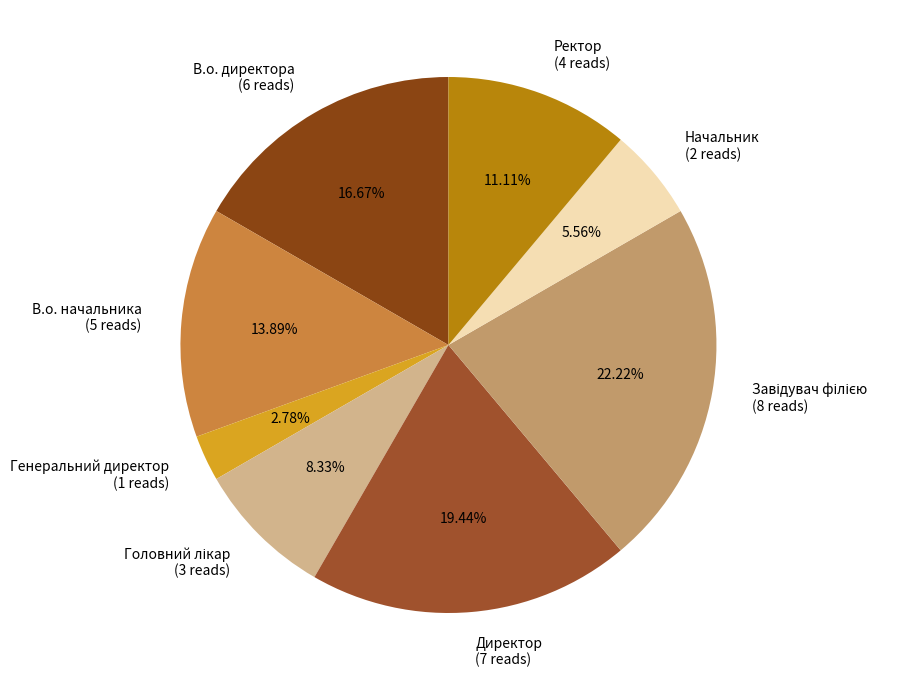

Is it true that Генеральний директор is 3% of the pie?

True